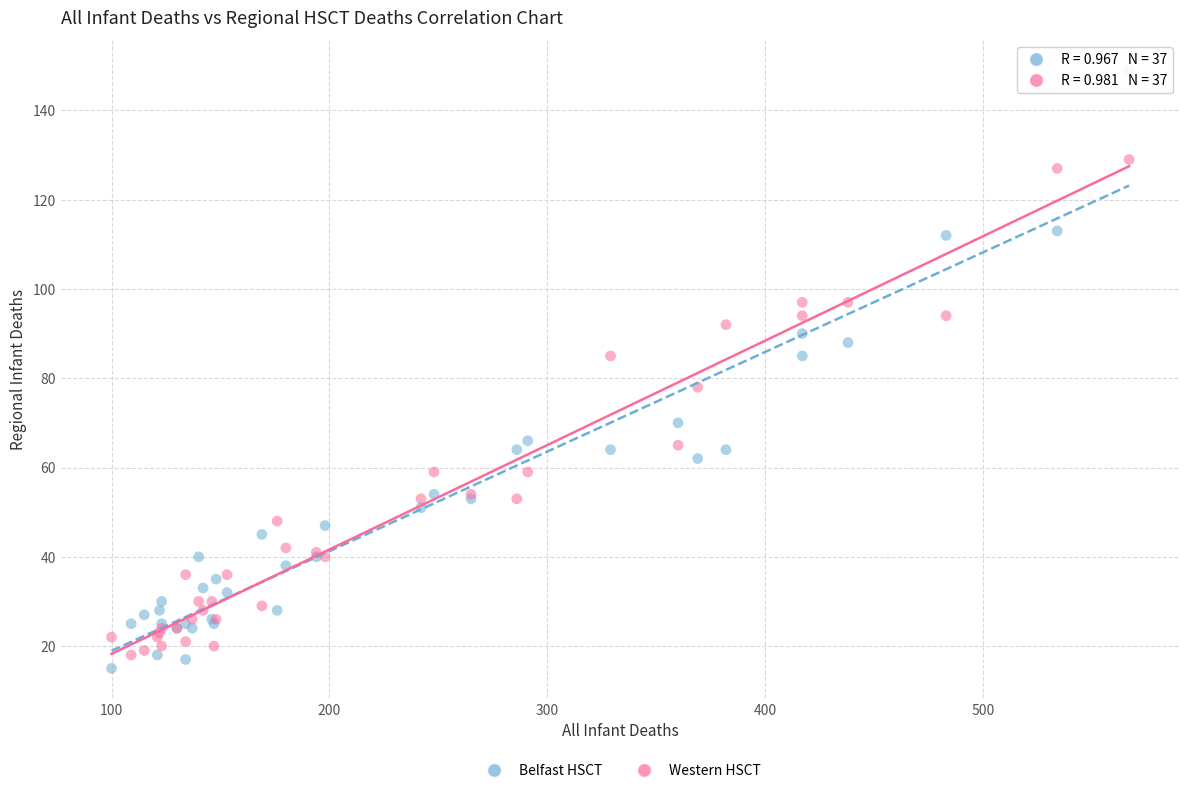

Which series contains the highest Y value?

Belfast HSCT